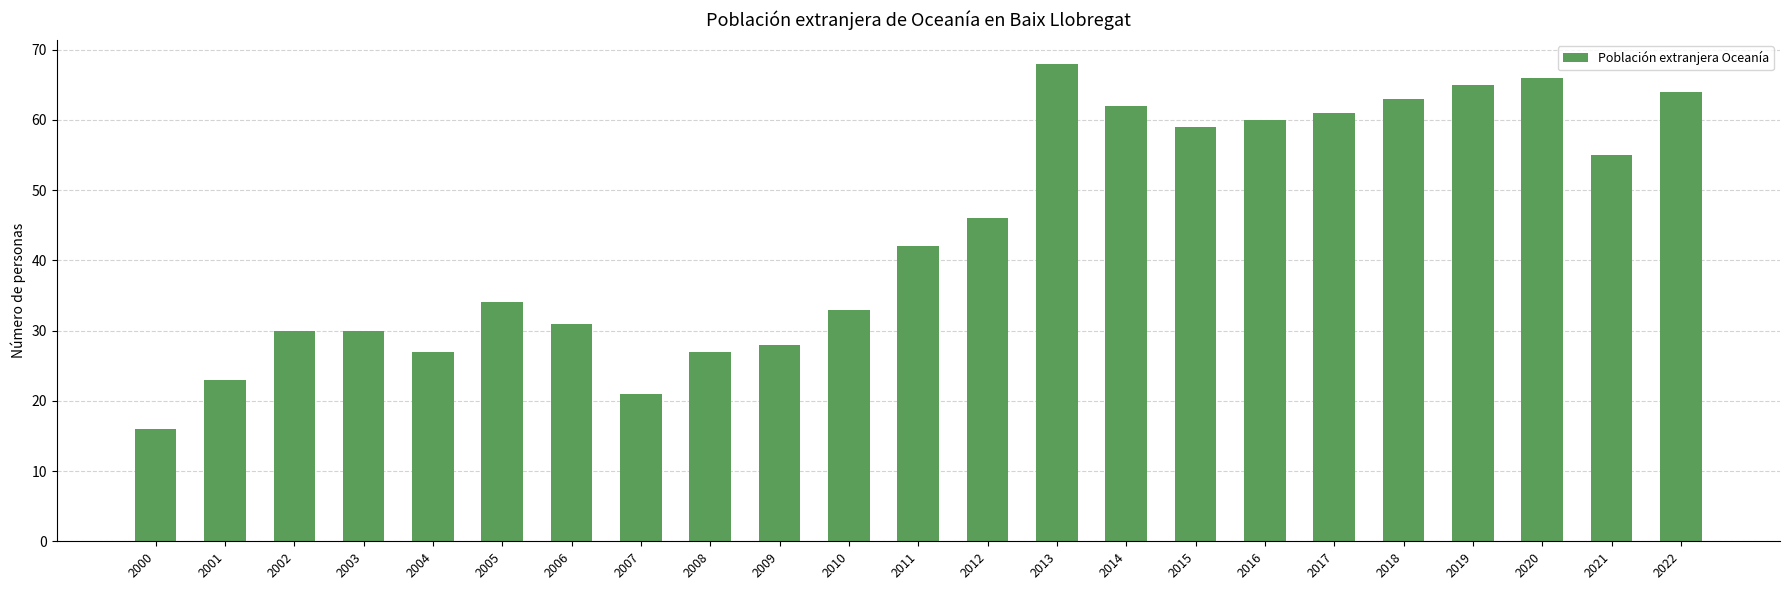

Which category has the highest value across all series?

2013